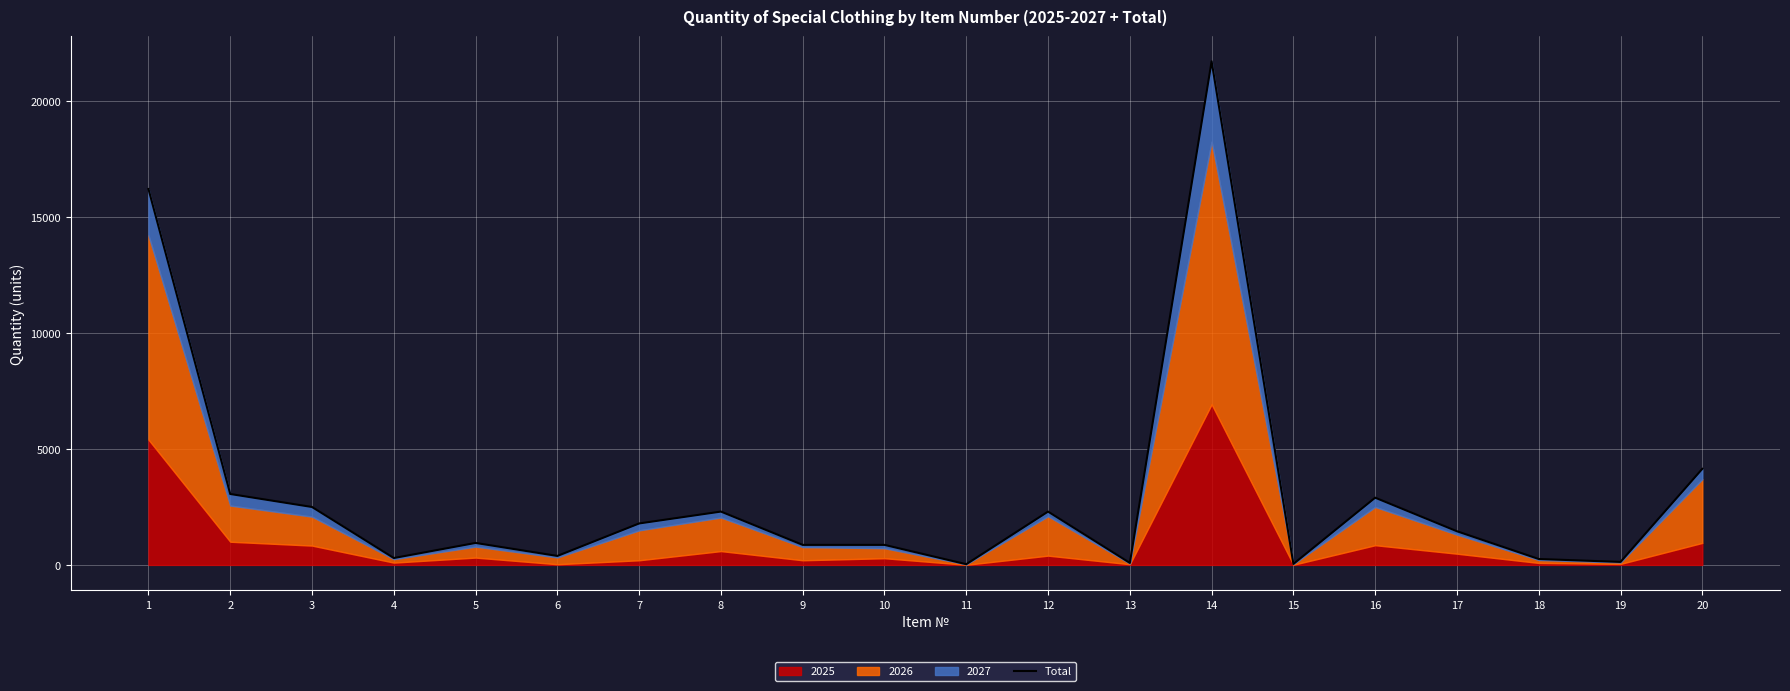

What is the value of the 6th point from the left?

387